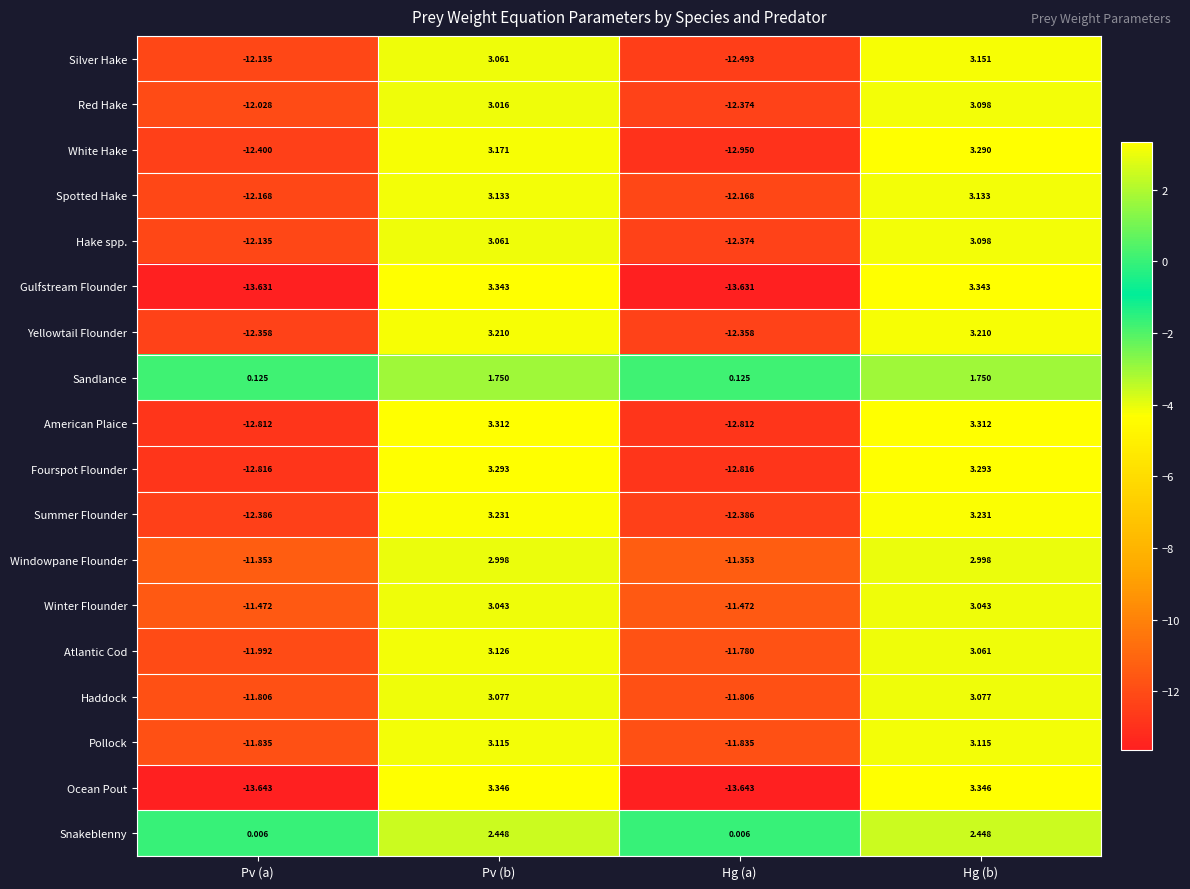

List the labels in order of Red Hake value, largest first.

Hg (b), Pv (b), Pv (a), Hg (a)